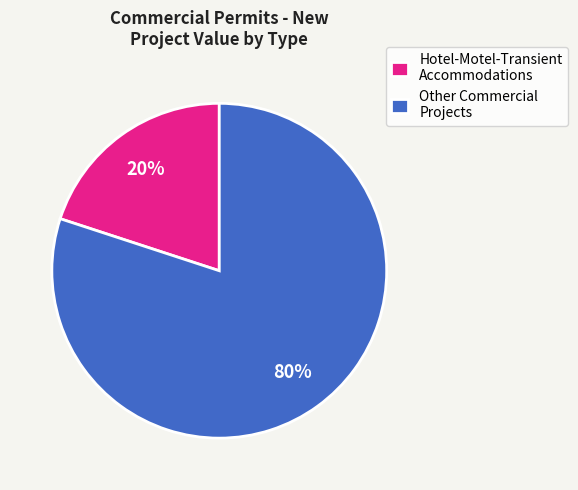

Combined, do Other Commercial Projects and Hotel-Motel-Transient Accommodations account for over 50%?

Yes